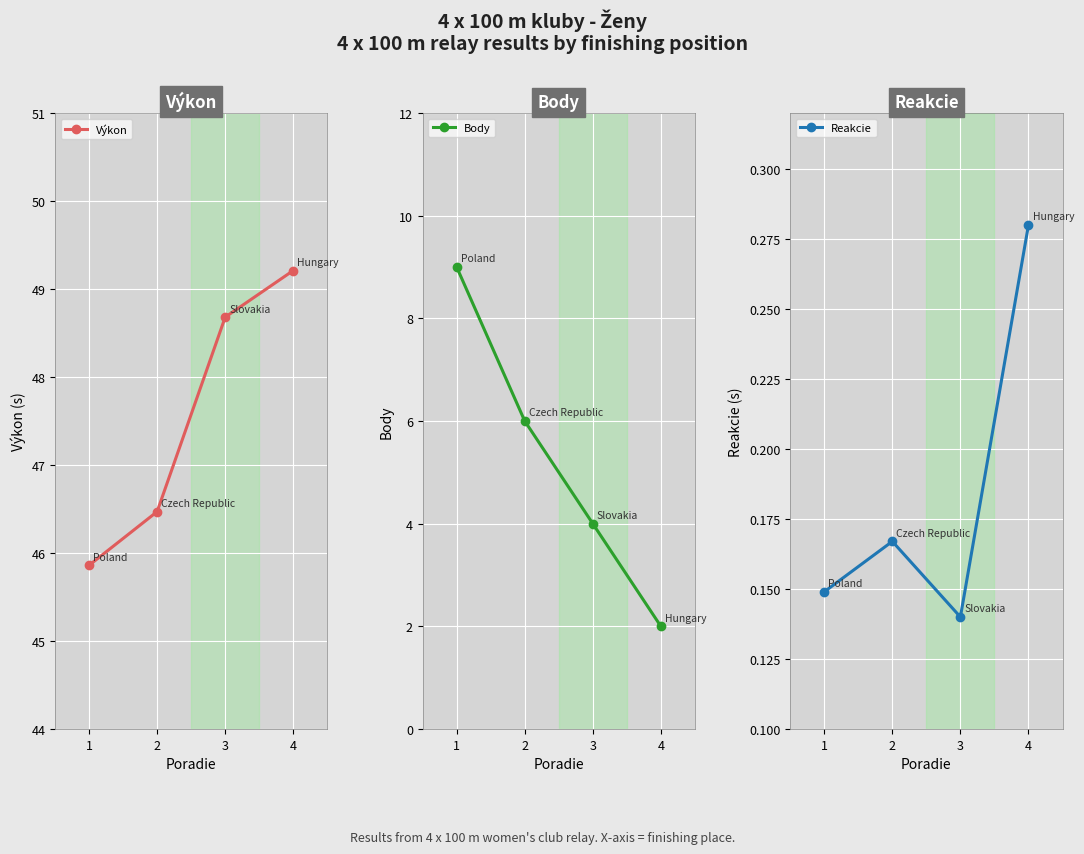

At which label is Body closest to 5?

2